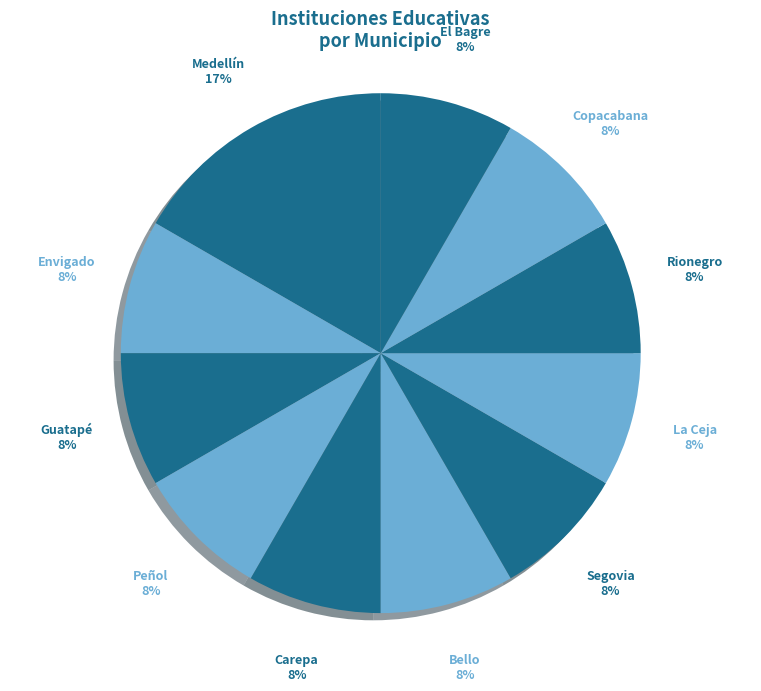

How many segments does this pie chart have?

4